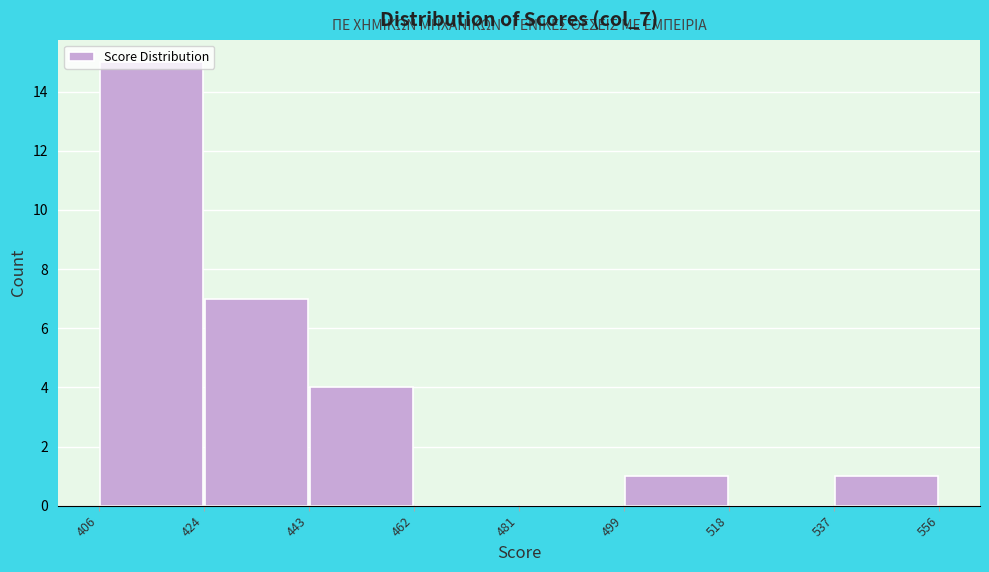

Reading left to right, list every bar in this chart as the range it spans on the x-axis followed by its height. The values are not printed on the chart, so give them approximately, as read against the axis.

406 to 424: 15
424 to 443: 7
443 to 462: 4
462 to 481: 0
481 to 499: 0
499 to 518: 1
518 to 537: 0
537 to 556: 1